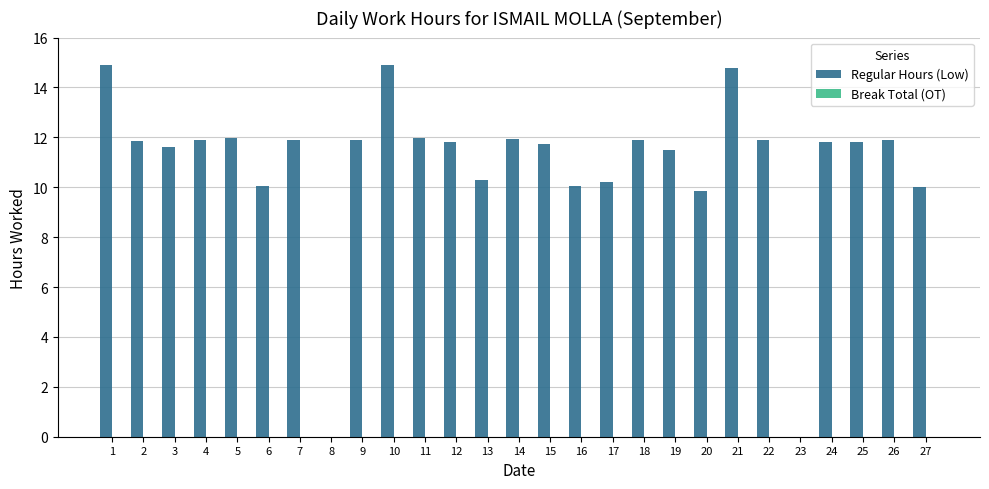

What is the ratio of the value at 9 to the value at 6?

1.2